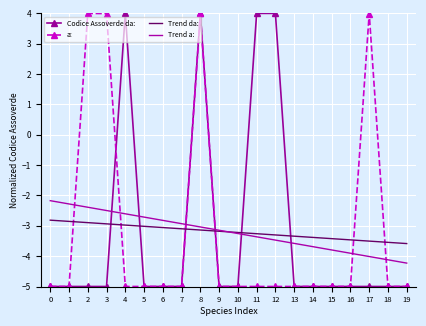

What is the lowest value of the Trend da: series?

-3.6